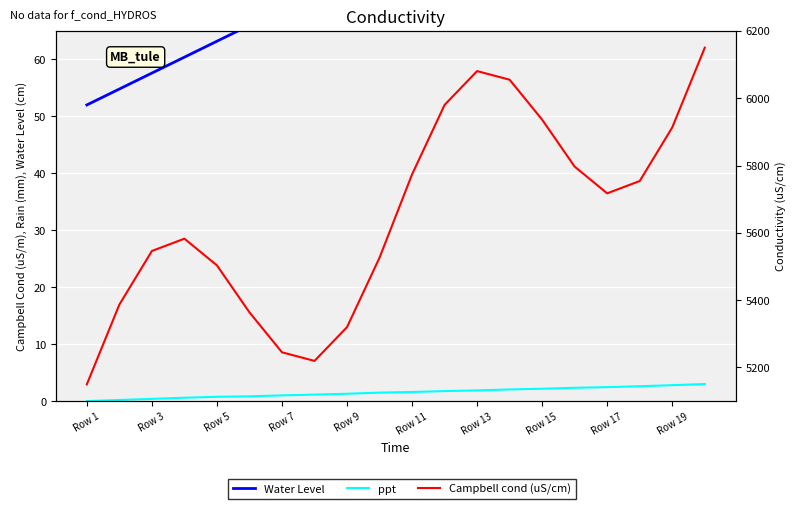

True or false: Water Level has more than 0 interior local peaks.

False